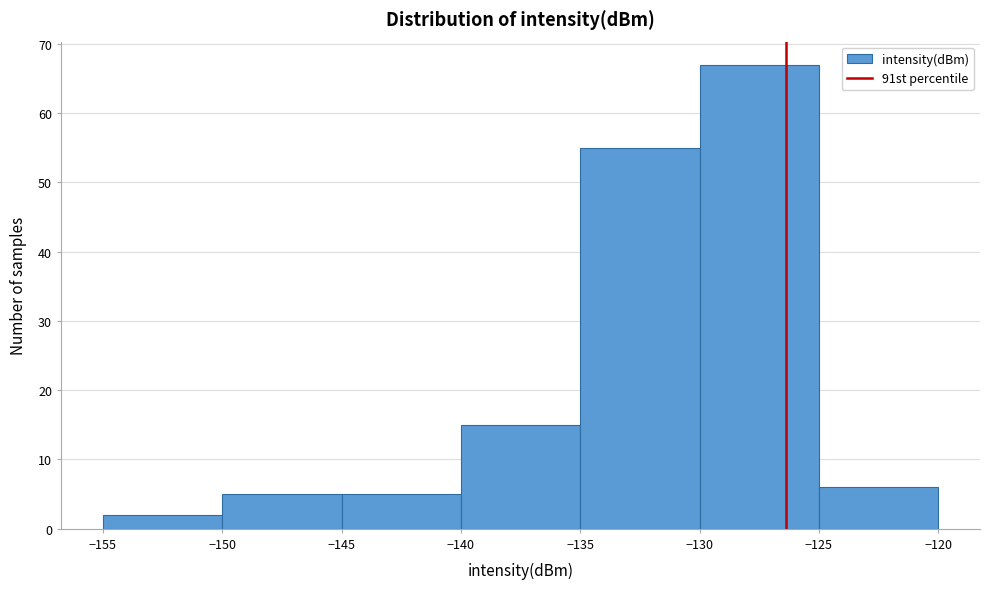

Reading left to right, list every bar in this chart as the range it spans on the x-axis followed by its height. The values are not printed on the chart, so give them approximately, as read against the axis.

-155 to -150: 2
-150 to -145: 5
-145 to -140: 5
-140 to -135: 15
-135 to -130: 55
-130 to -125: 67
-125 to -120: 6